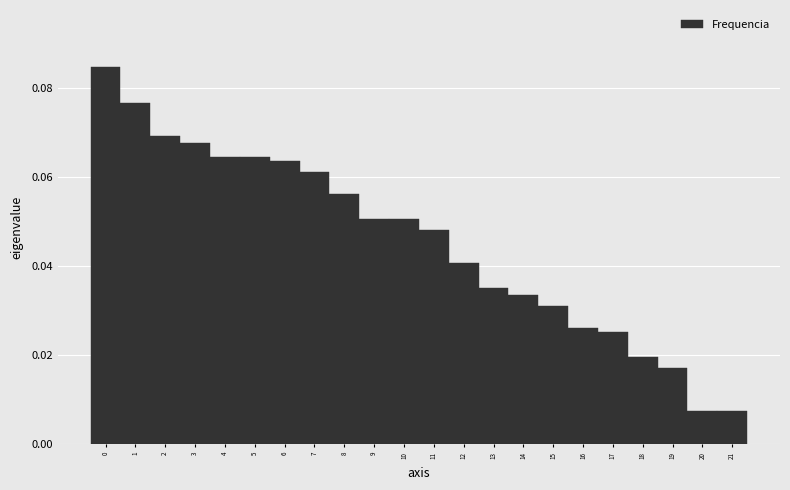

Reading left to right, transcribe this chart: for each bar, give the range it covers on the x-axis and its height. The values are not printed on the chart, so give them approximately, as read against the axis.

-0.5 to 0.5: 0.084
0.5 to 1.5: 0.076
1.5 to 2.5: 0.070
2.5 to 3.5: 0.068
3.5 to 4.5: 0.064
4.5 to 5.5: 0.064
5.5 to 6.5: 0.064
6.5 to 7.5: 0.062
7.5 to 8.5: 0.056
8.5 to 9.5: 0.050
9.5 to 10.5: 0.050
10.5 to 11.5: 0.048
11.5 to 12.5: 0.040
12.5 to 13.5: 0.036
13.5 to 14.5: 0.034
14.5 to 15.5: 0.030
15.5 to 16.5: 0.026
16.5 to 17.5: 0.026
17.5 to 18.5: 0.020
18.5 to 19.5: 0.018
19.5 to 20.5: 0.008
20.5 to 21.5: 0.008